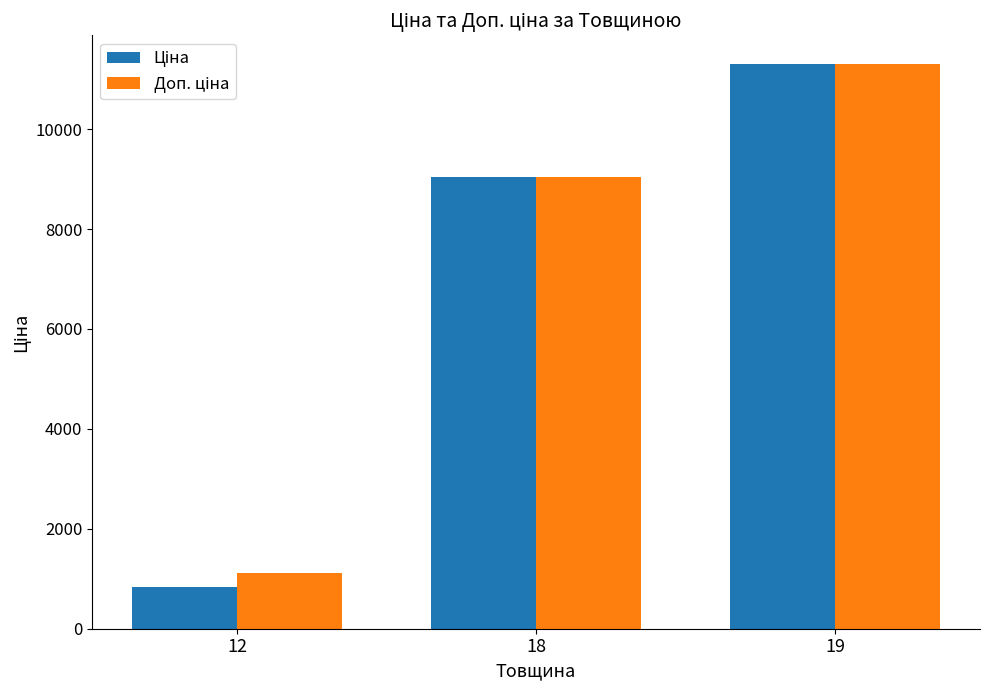

At which category is the sum across all series the highest?

19